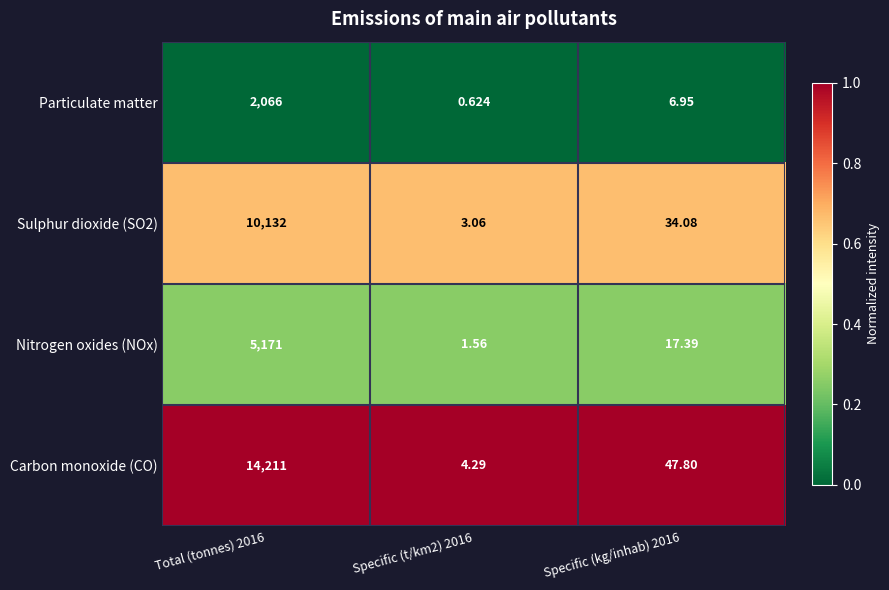

Which series has the widest spread of values?

Carbon monoxide (CO)